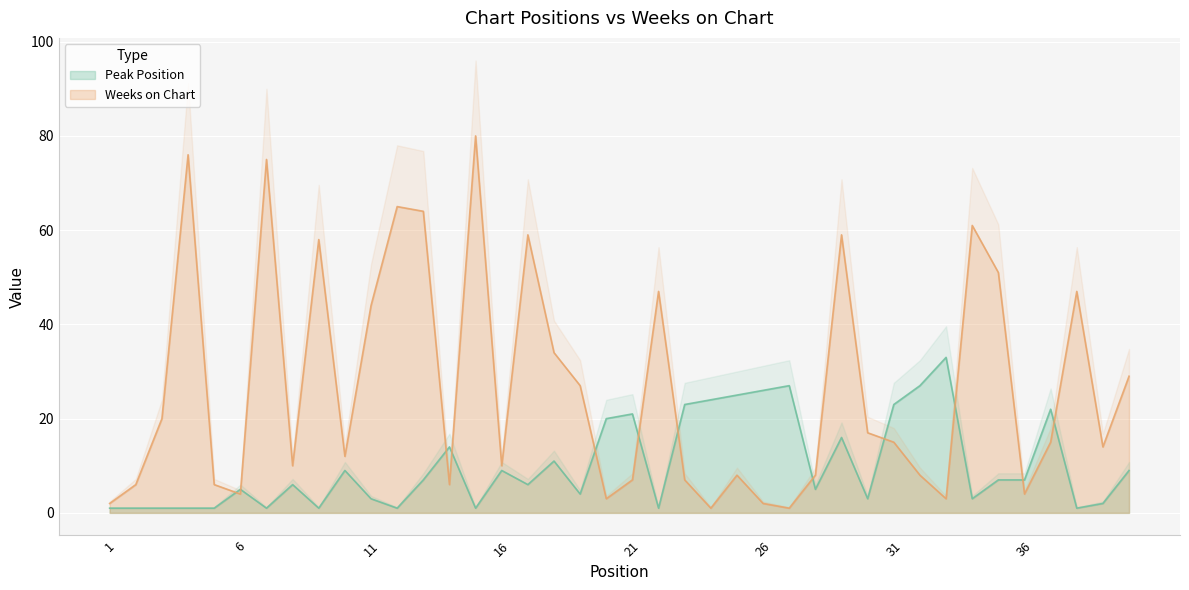

Which series has the largest range (max minus min)?

Weeks on Chart